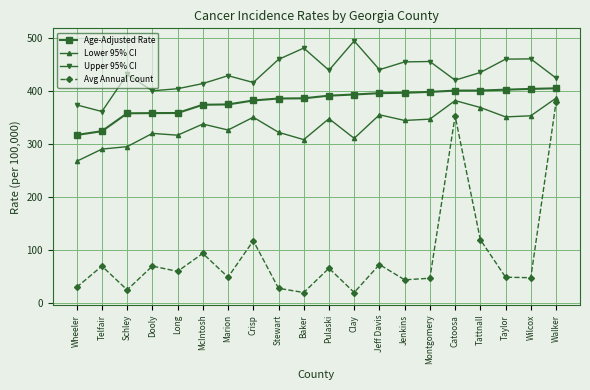

True or false: Avg Annual Count and Upper 95% CI intersect in this chart.

False